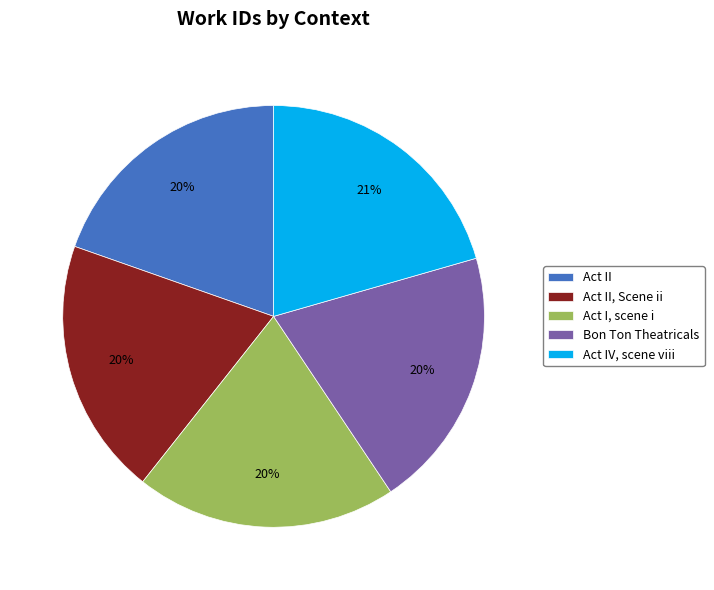

How many slices are in this pie chart?

5